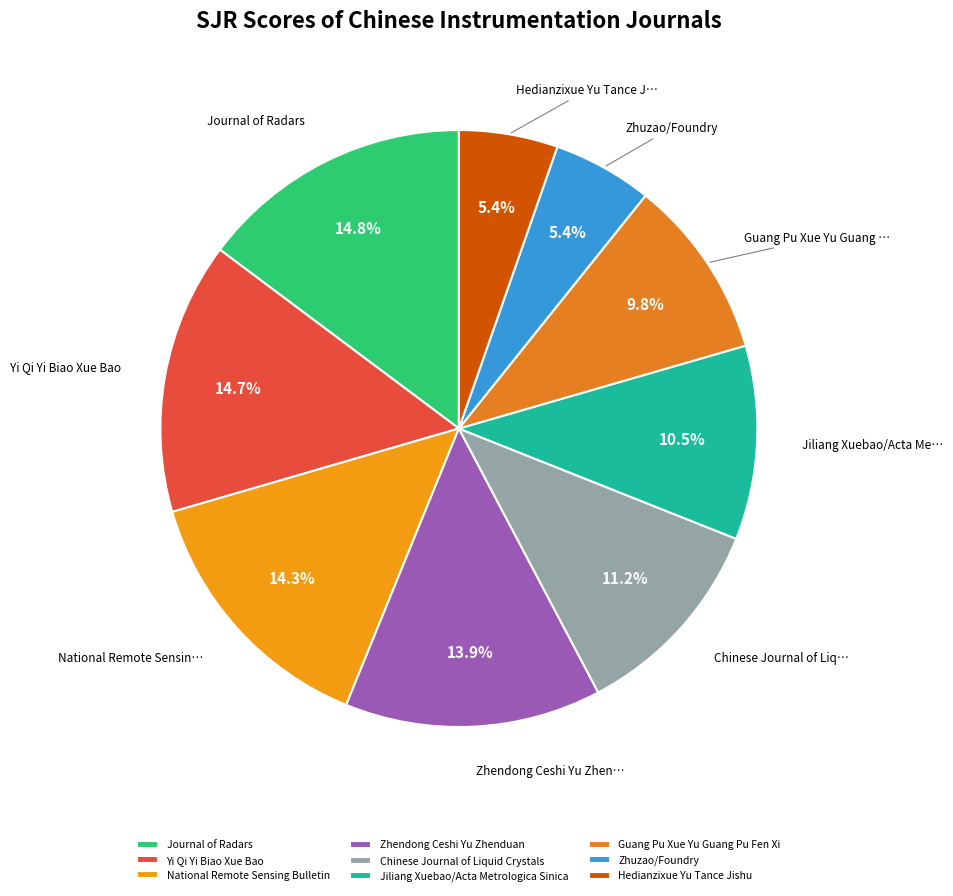

Is it true that Jiliang Xuebao/Acta Metrologica Sinica is 1% of the pie?

False